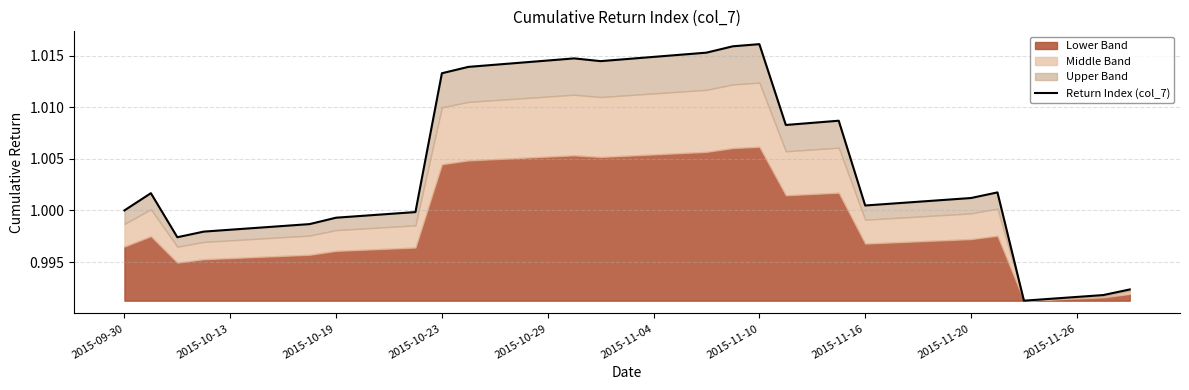

What is the sum of the values at 38 and 20?

2.0